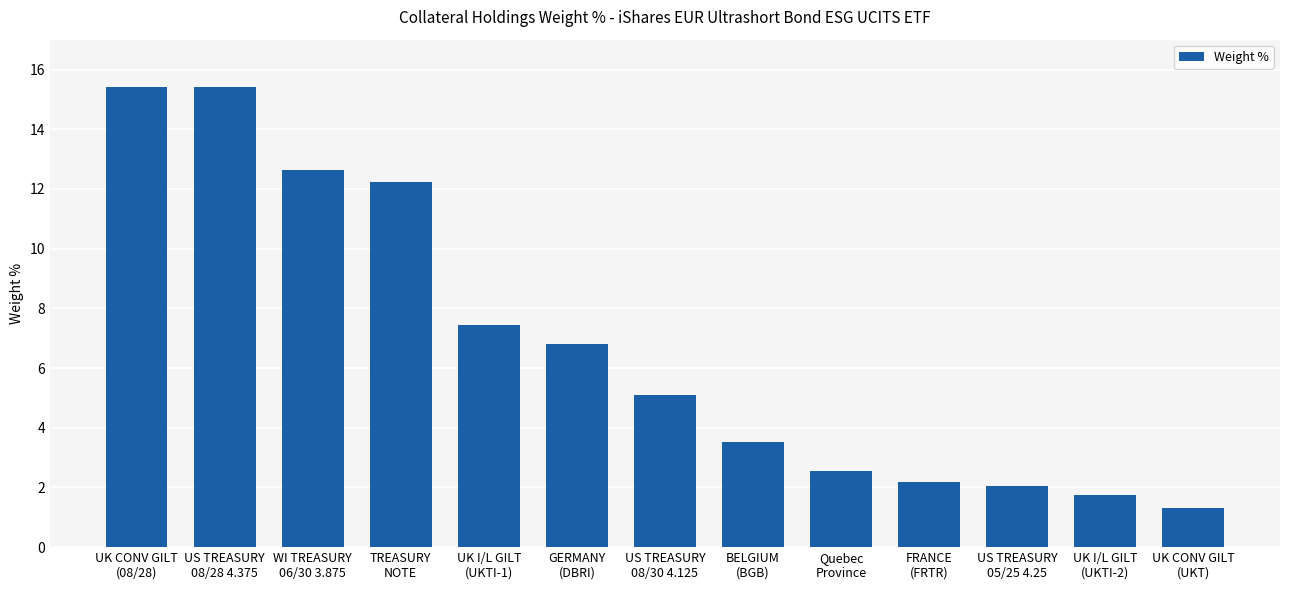

Reading left to right, list all the values displayed in this chart.

UK CONV GILT
(08/28)=15.4	US TREASURY
08/28 4.375=15.4	WI TREASURY
06/30 3.875=12.6	TREASURY
NOTE=12.2	UK I/L GILT
(UKTI-1)=7.4	GERMANY
(DBRI)=6.8	US TREASURY
08/30 4.125=5.1	BELGIUM
(BGB)=3.5	Quebec
Province=2.6	FRANCE
(FRTR)=2.2	US TREASURY
05/25 4.25=2.0	UK I/L GILT
(UKTI-2)=1.7	UK CONV GILT
(UKT)=1.3